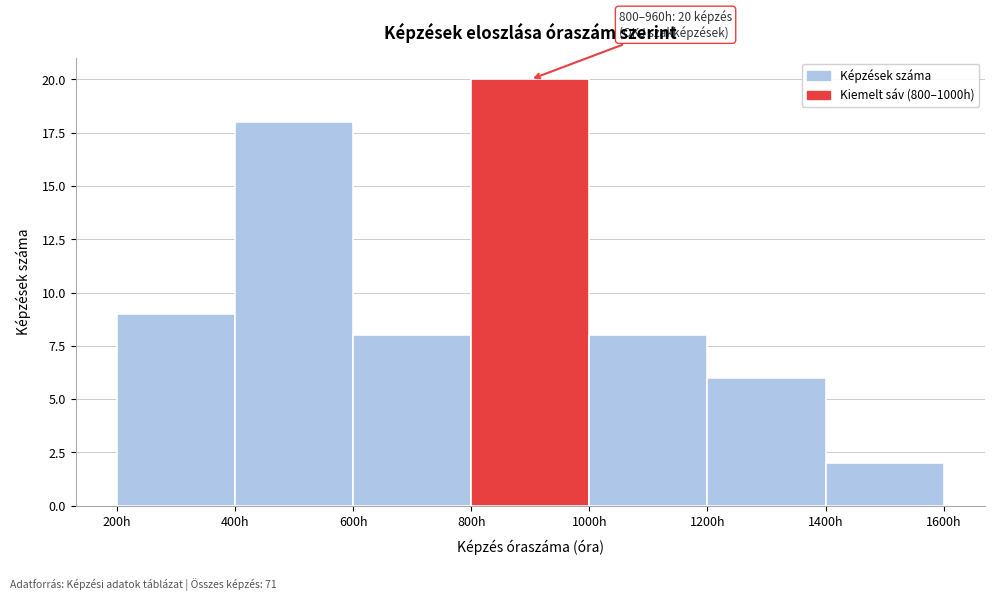

Over which range of the x-axis is the bar tallest?

800 to 1000